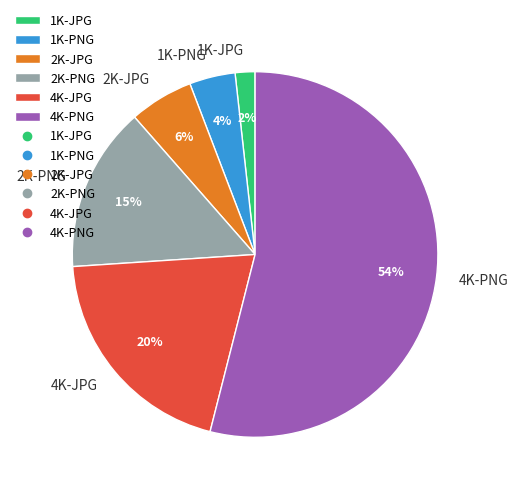

To the nearest percent, what is the combined percentage of 1K-PNG and 2K-PNG?

19%